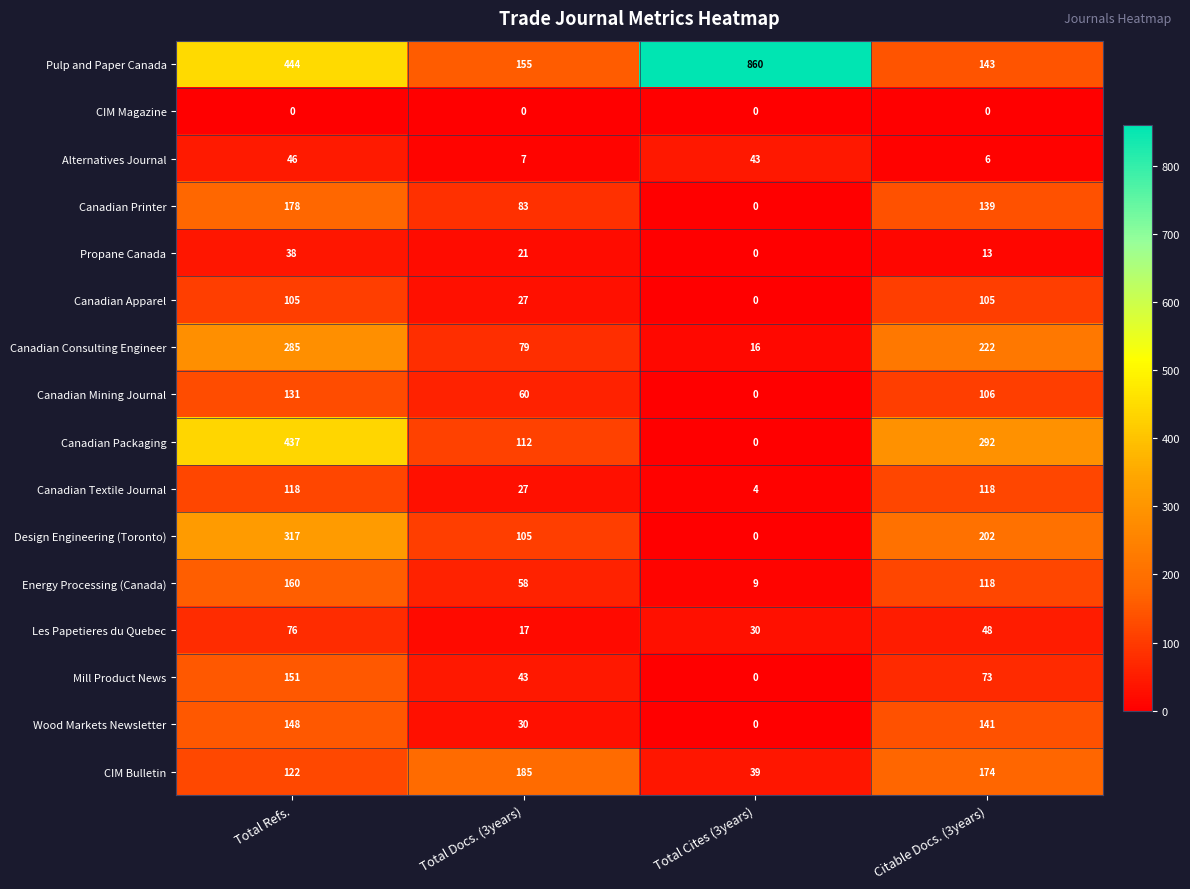

At which label does CIM Bulletin reach its peak?

Total Docs. (3years)